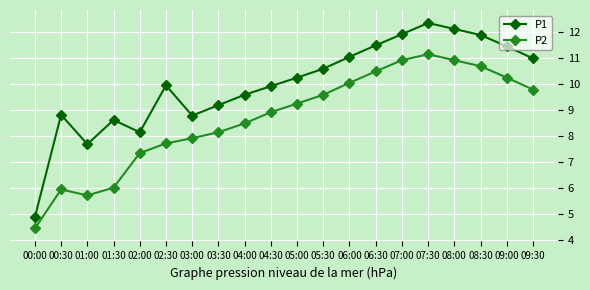

Count the number of data series in this chart.

2